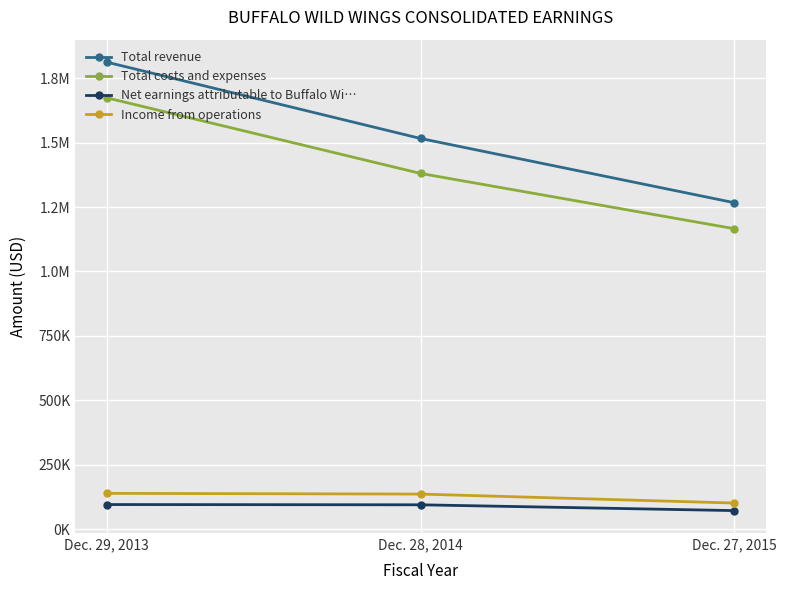

What is the label of the 1st point from the right?

Dec. 27, 2015